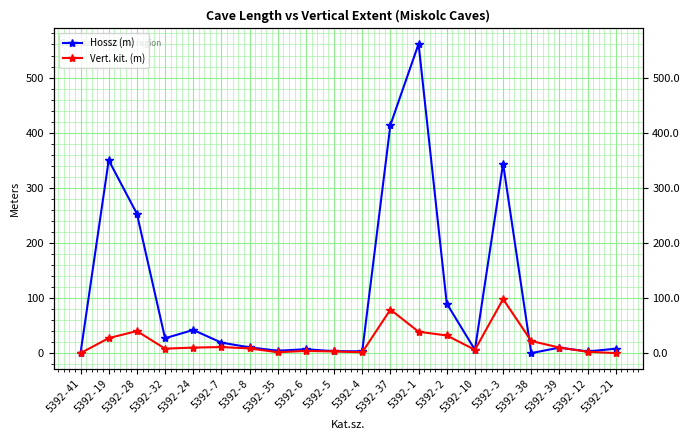

Is the value of Hossz (m) at 5392-37 greater than the value of Vert. kit. (m) at 5392-12?

Yes